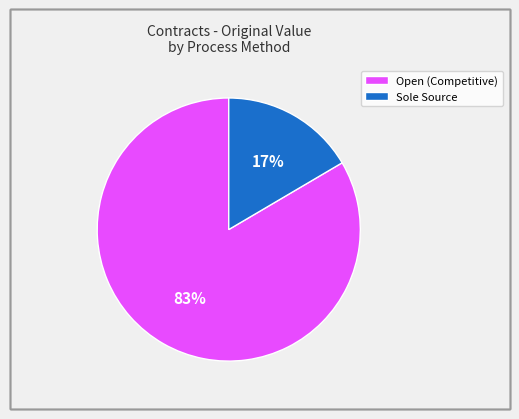

Is there a majority slice in this chart?

Yes